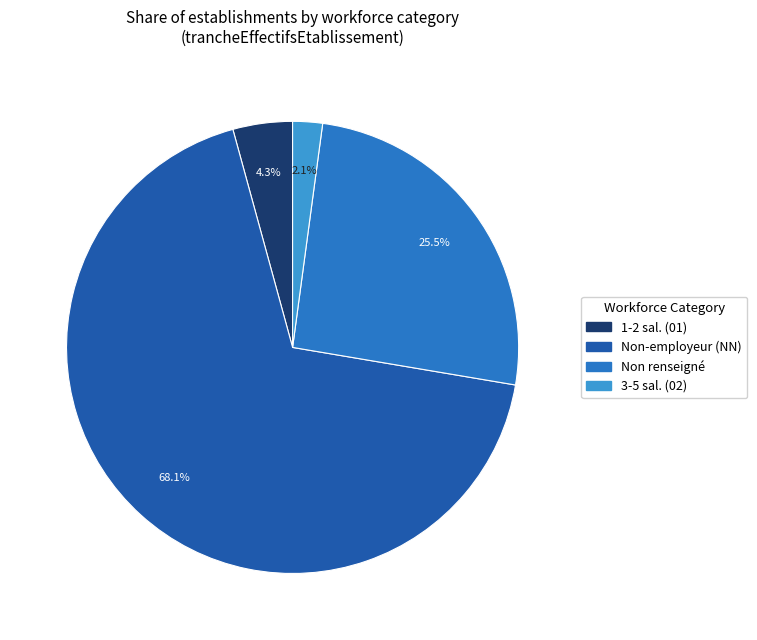

Count the number of slices in the pie.

4